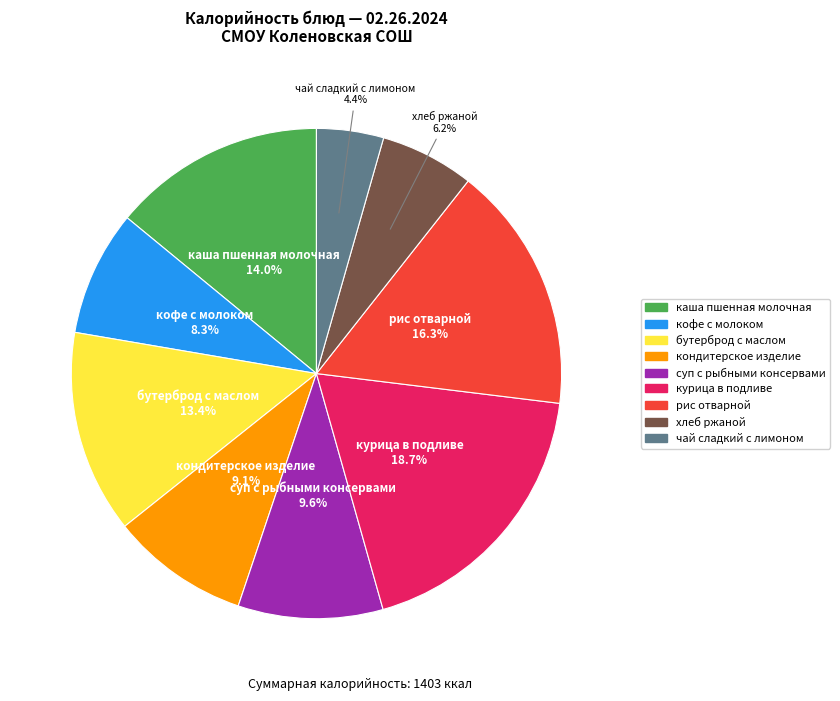

Is the sum of курица в подливе and бутерброд с маслом greater than half?

No